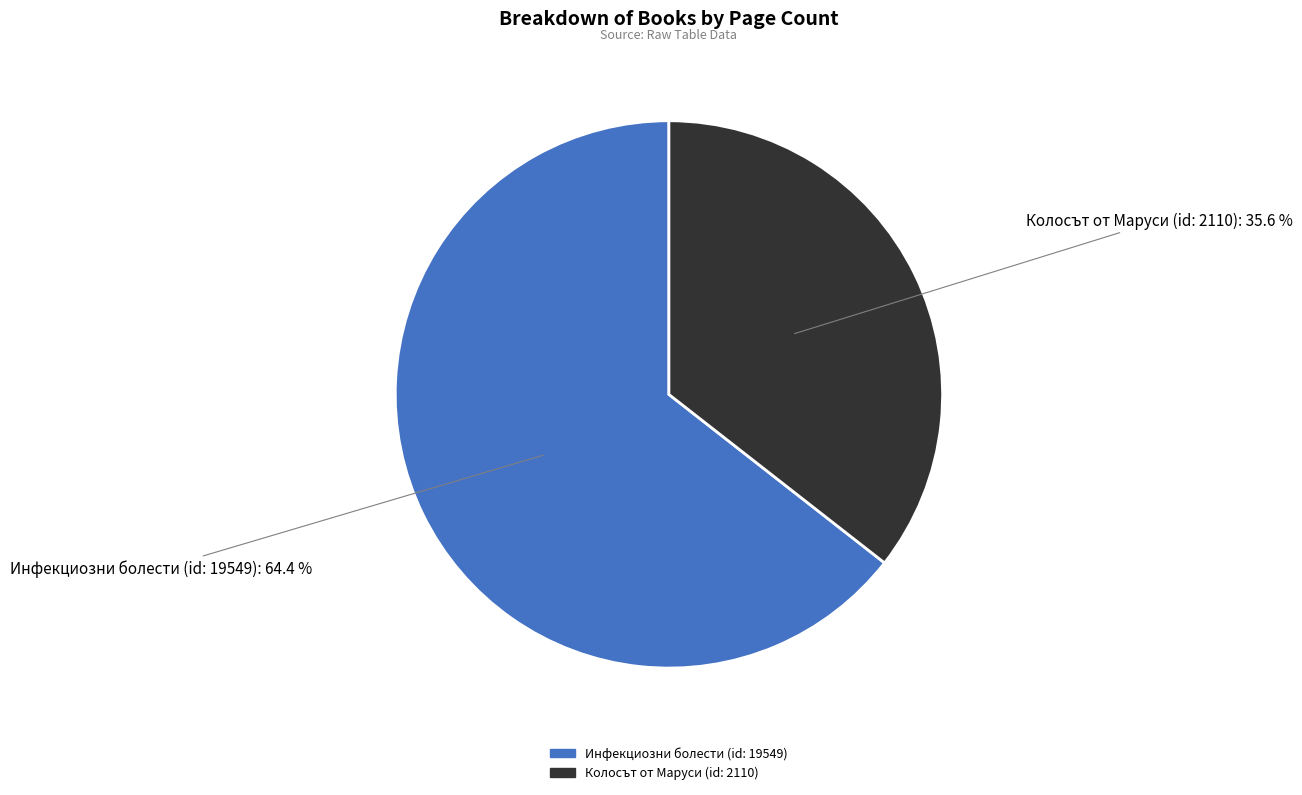

What is the largest slice in the pie chart?

Инфекциозни болести (id: 19549)